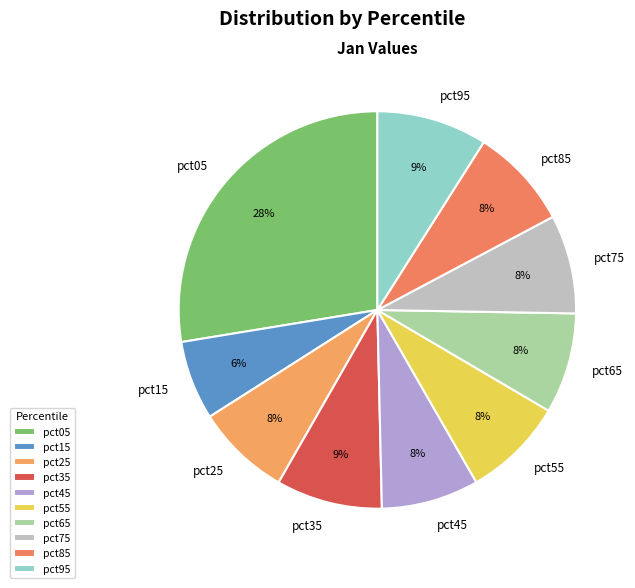

Which slice is the smallest?

pct15